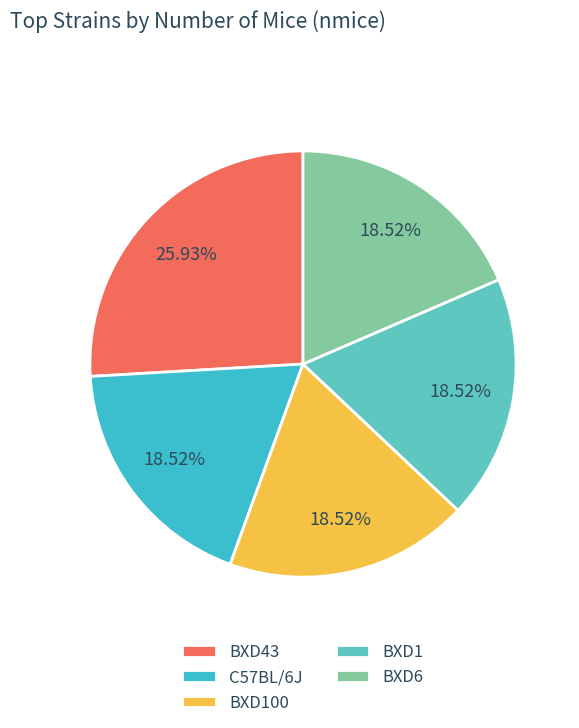

Count the number of slices in the pie.

5